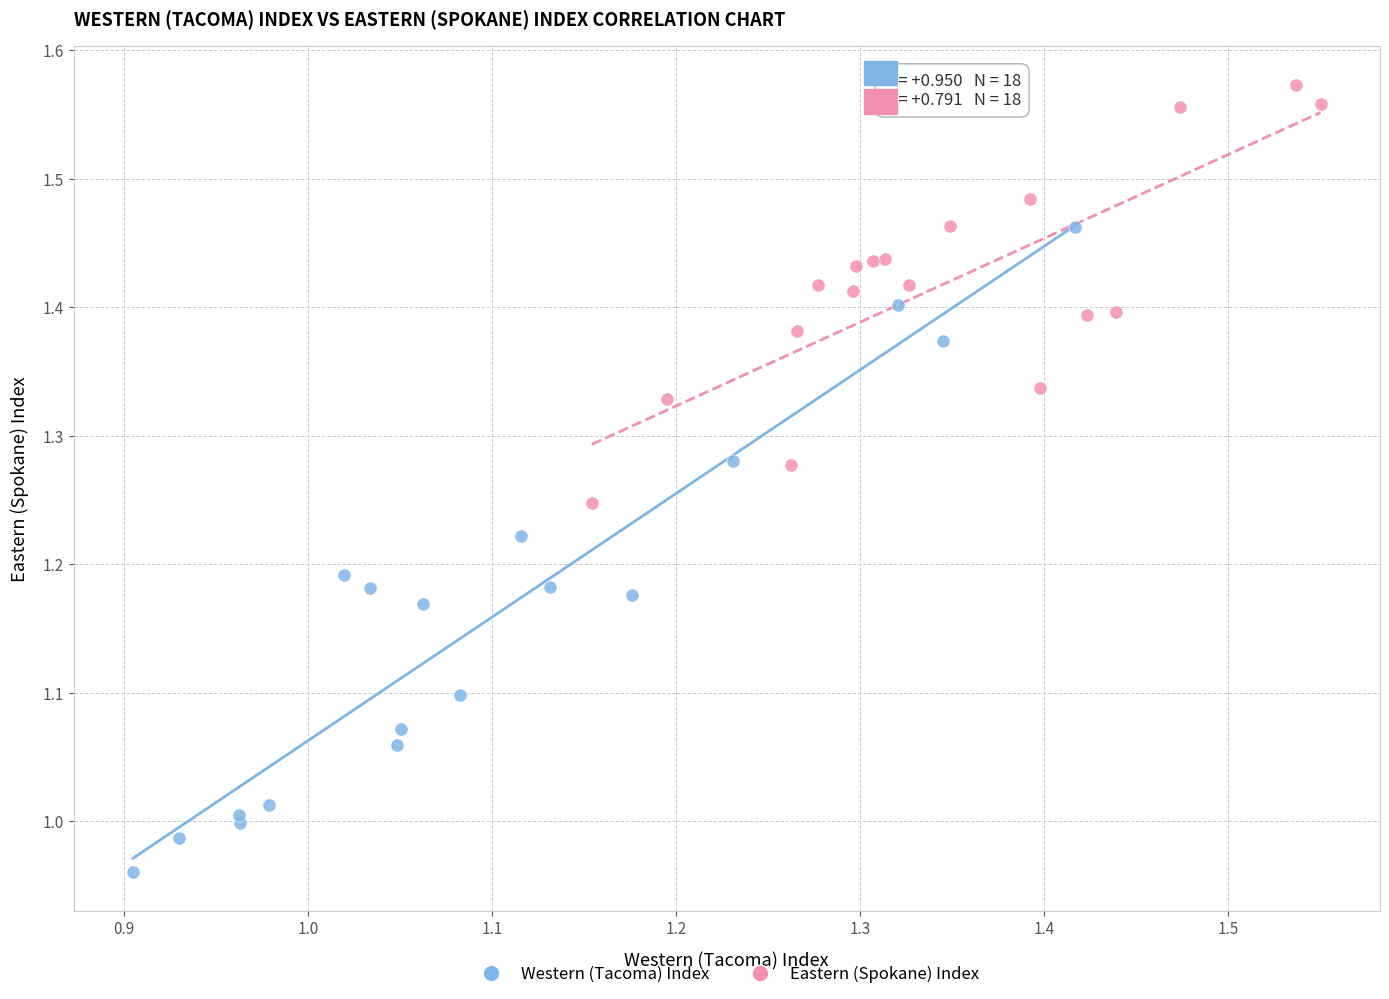

What are all the series names shown in the legend?

Western (Tacoma) Index, Eastern (Spokane) Index